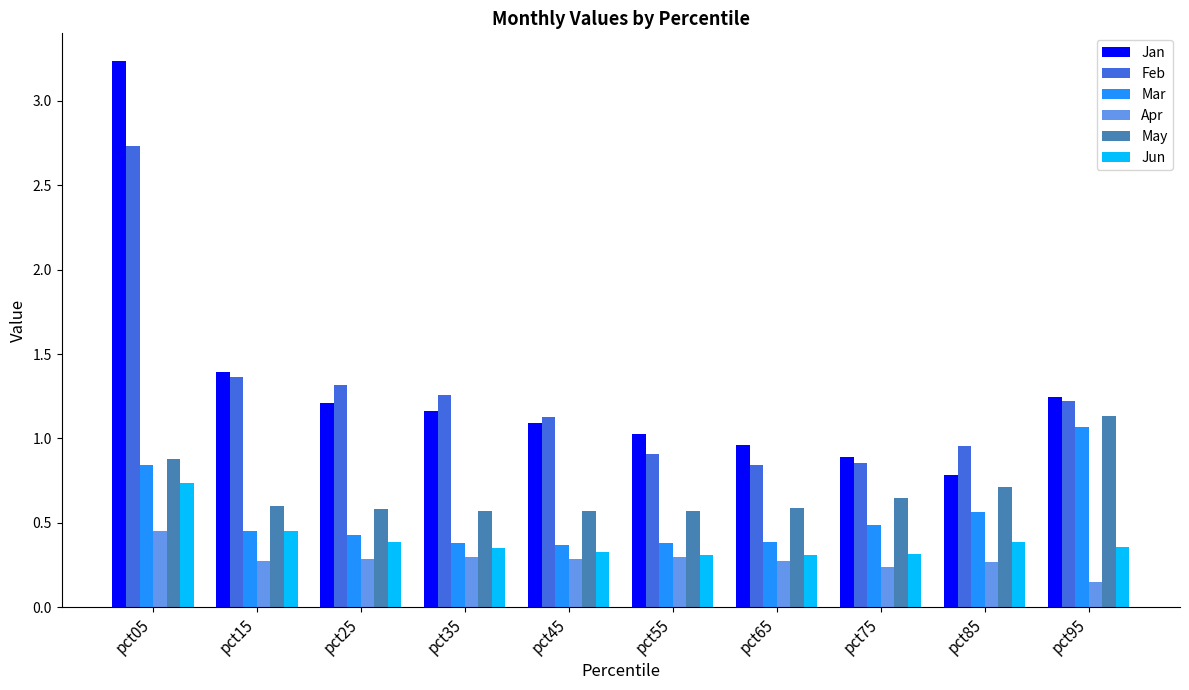

Which series has the largest total across all categories?

Jan